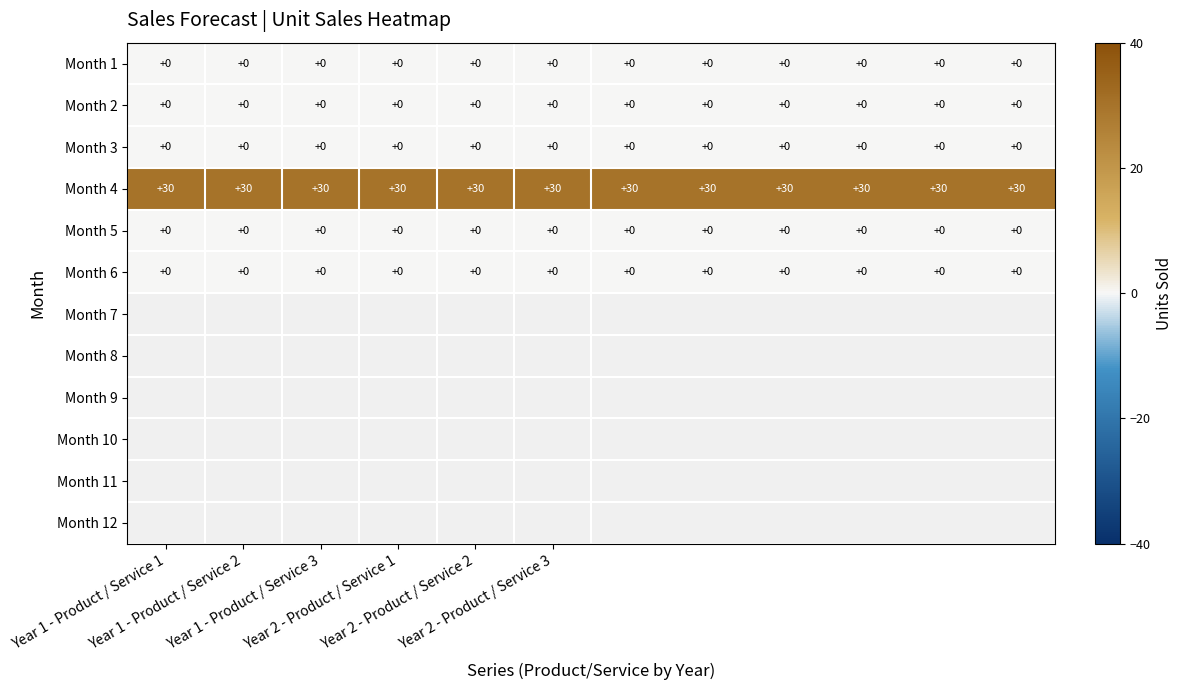

At how many categories does at least one series exceed 25?

12